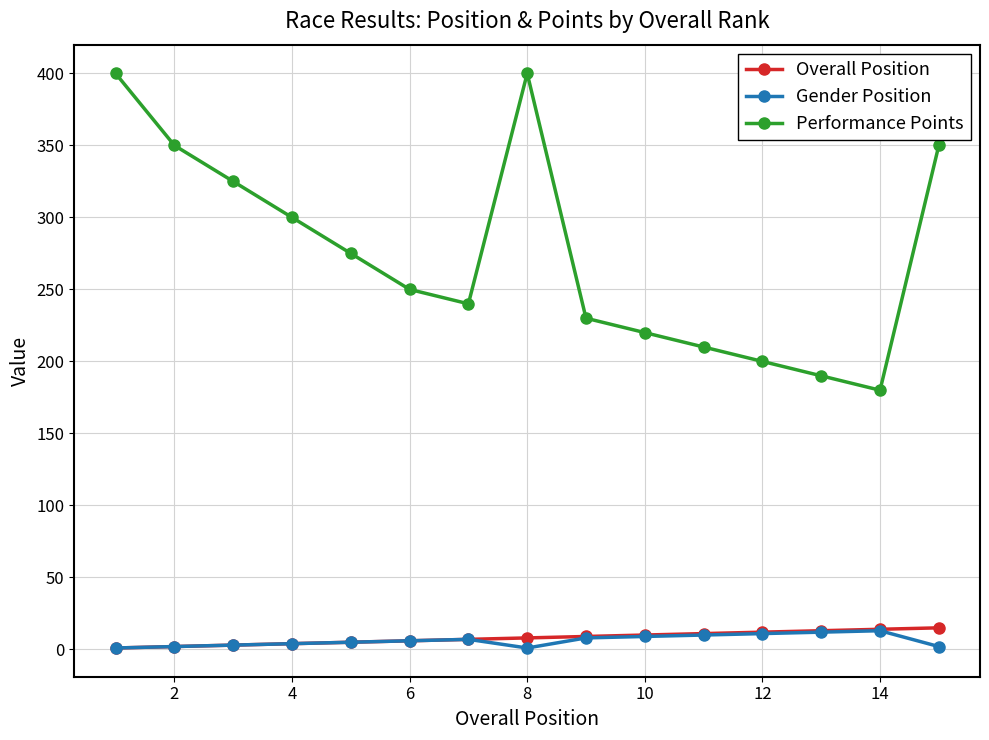

Which series has the widest spread of values?

Performance Points